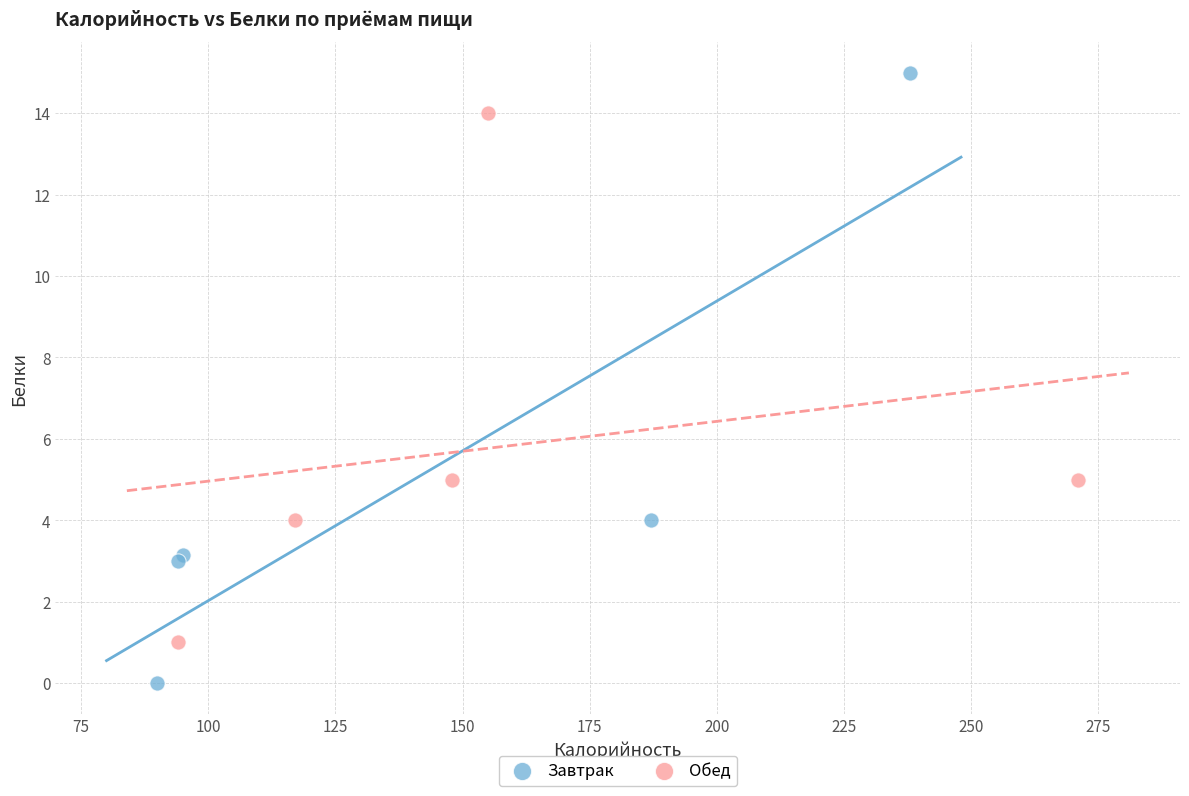

Which series contains the highest Y value?

Завтрак